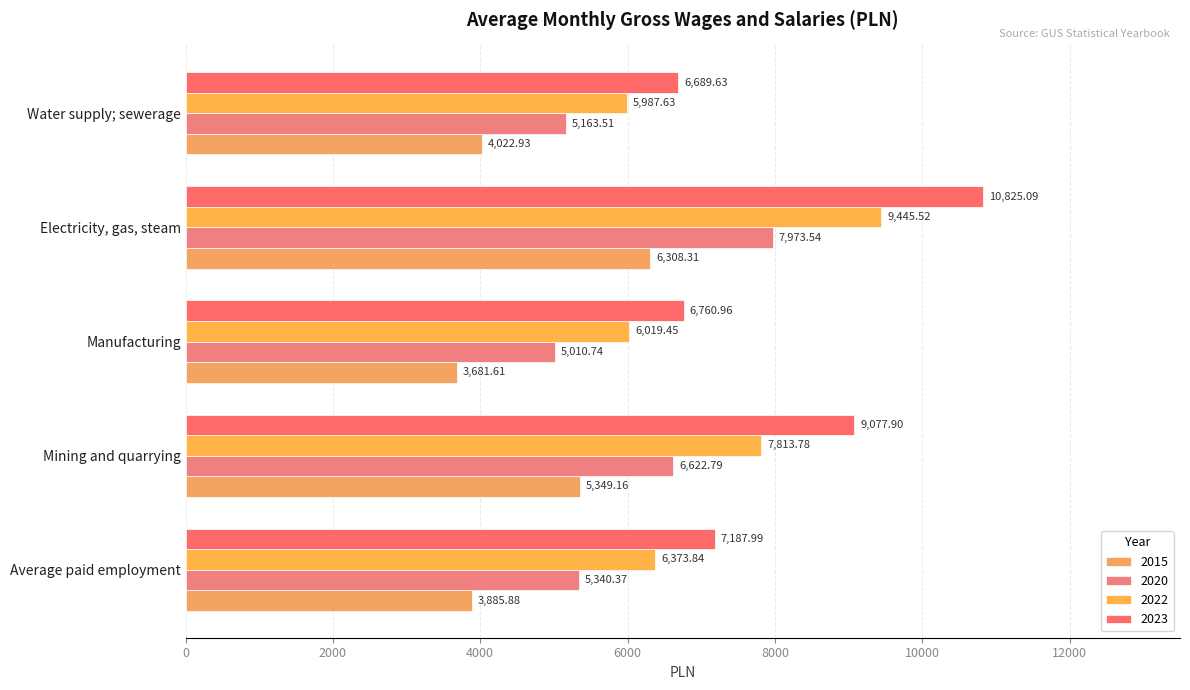

Reading left to right, what are all the values shown in this chart?

2015: 3885.9	5349.2	3681.6	6308.3	4022.9
2020: 5340.4	6622.8	5010.7	7973.5	5163.5
2022: 6373.8	7813.8	6019.4	9445.5	5987.6
2023: 7188.0	9077.9	6761.0	10825.1	6689.6